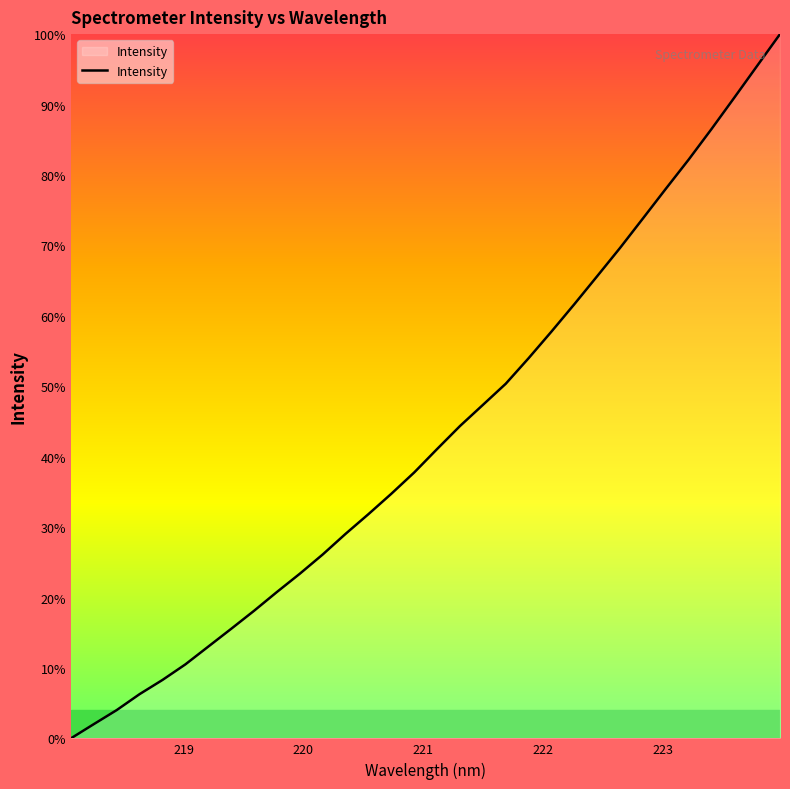

What is the greatest value displayed?

100.0